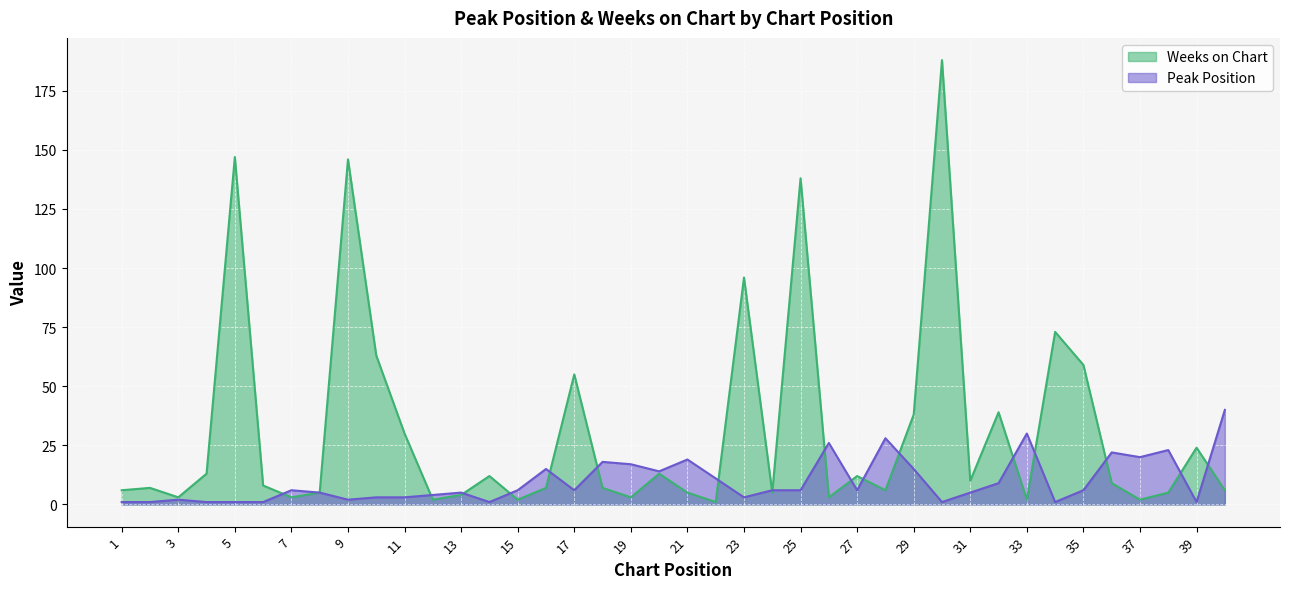

What is the spread (max minus min) of values at 15?

4